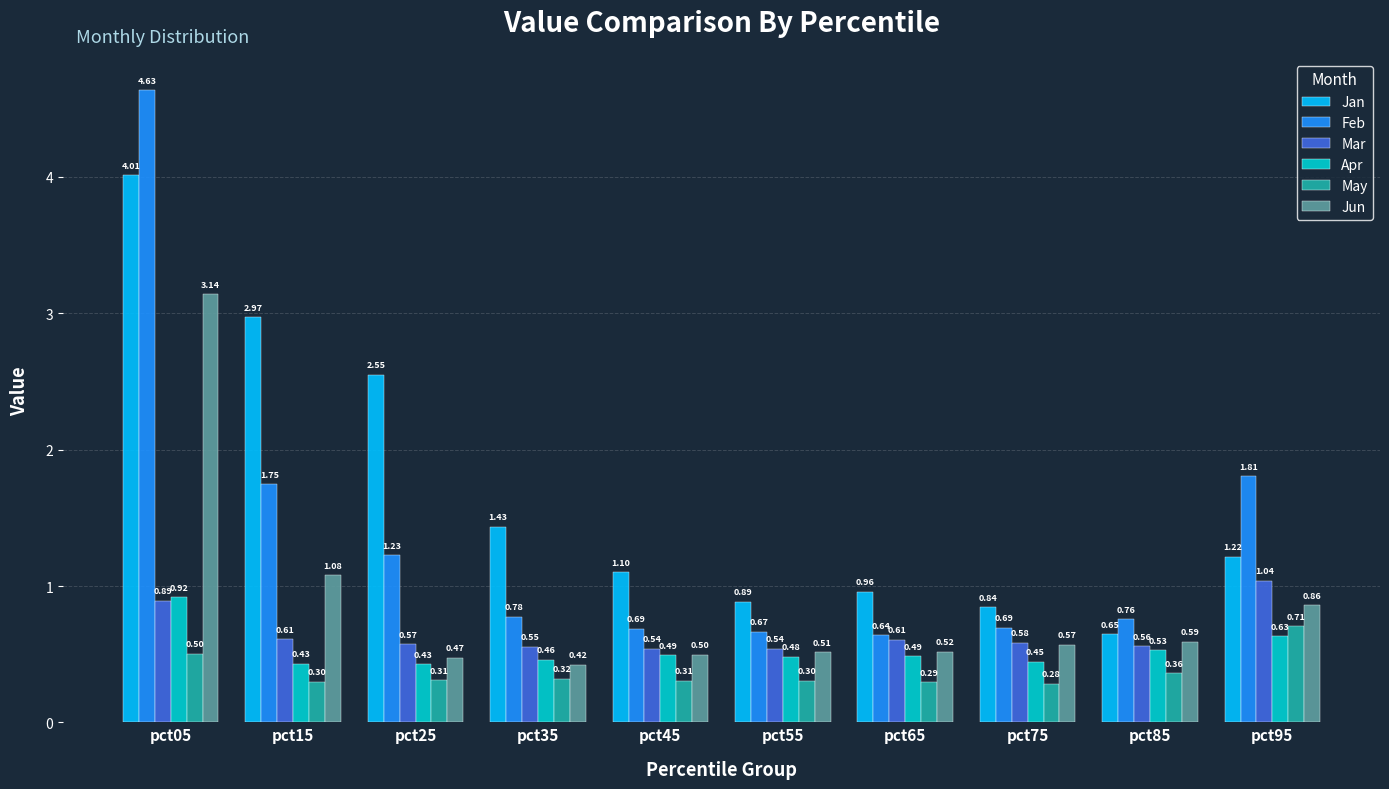

What is the difference between the Jan values at pct95 and pct25?

1.3